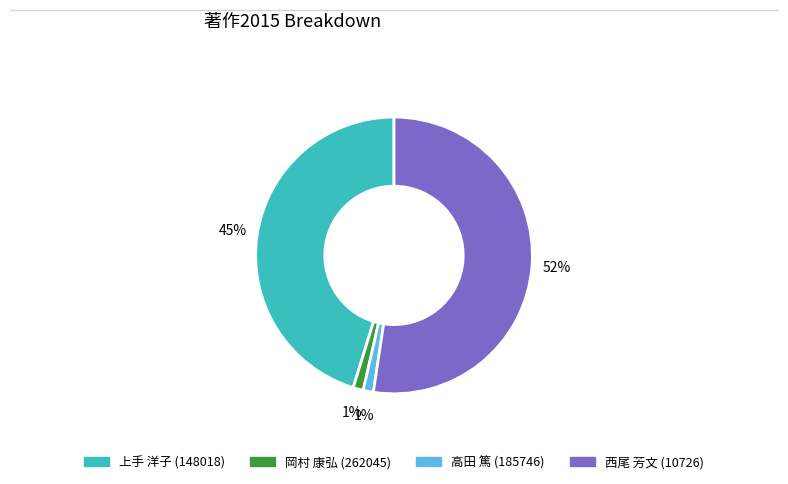

To the nearest percent, what is the average slice percentage?

25%